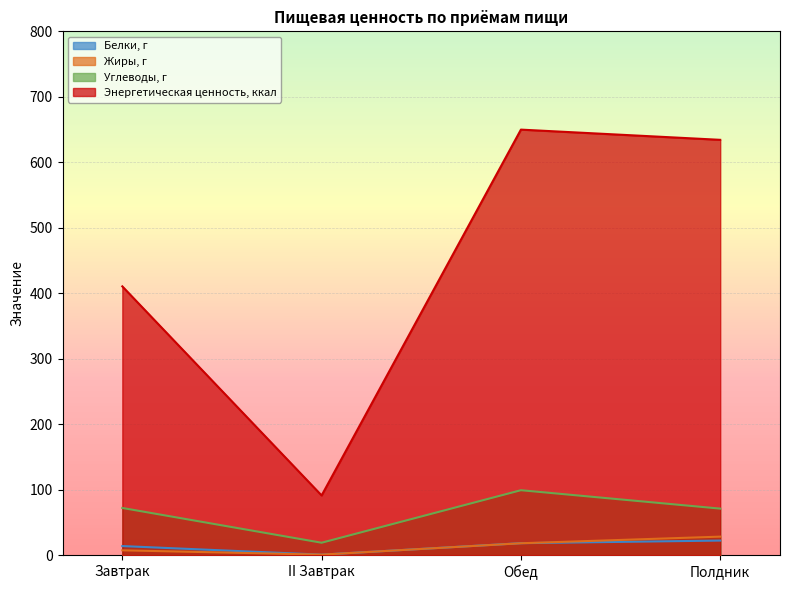

Reading right to left, extract all data points from this chart.

Белки, г: Полдник=22.3	Обед=18.3	II Завтрак=0.8	Завтрак=13.9
Жиры, г: Полдник=28.3	Обед=18.2	II Завтрак=0.8	Завтрак=7.4
Углеводы, г: Полдник=71.1	Обед=99.2	II Завтрак=19.0	Завтрак=72.1
Энергетическая ценность, ккал: Полдник=634.3	Обед=649.9	II Завтрак=91.2	Завтрак=410.5